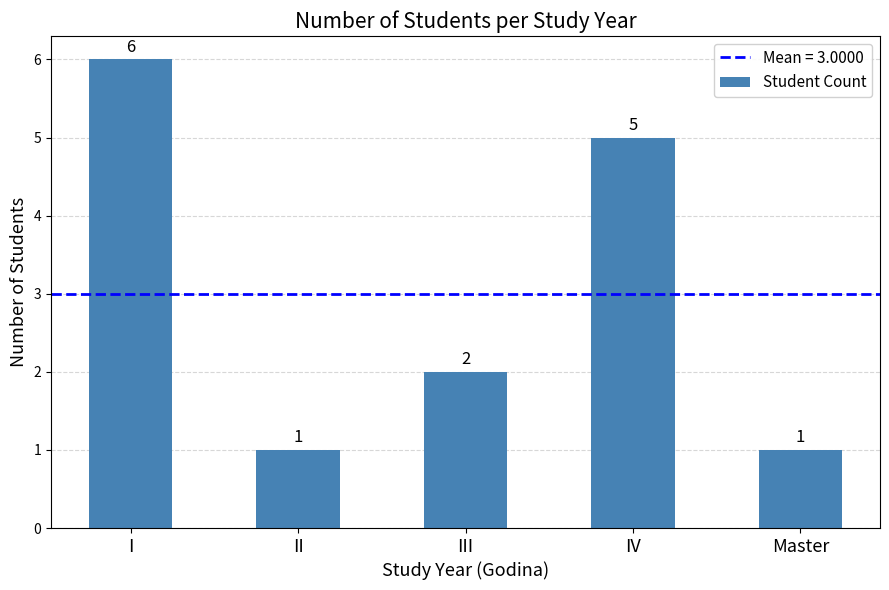

What is the label of the 5th bar from the left?

Master